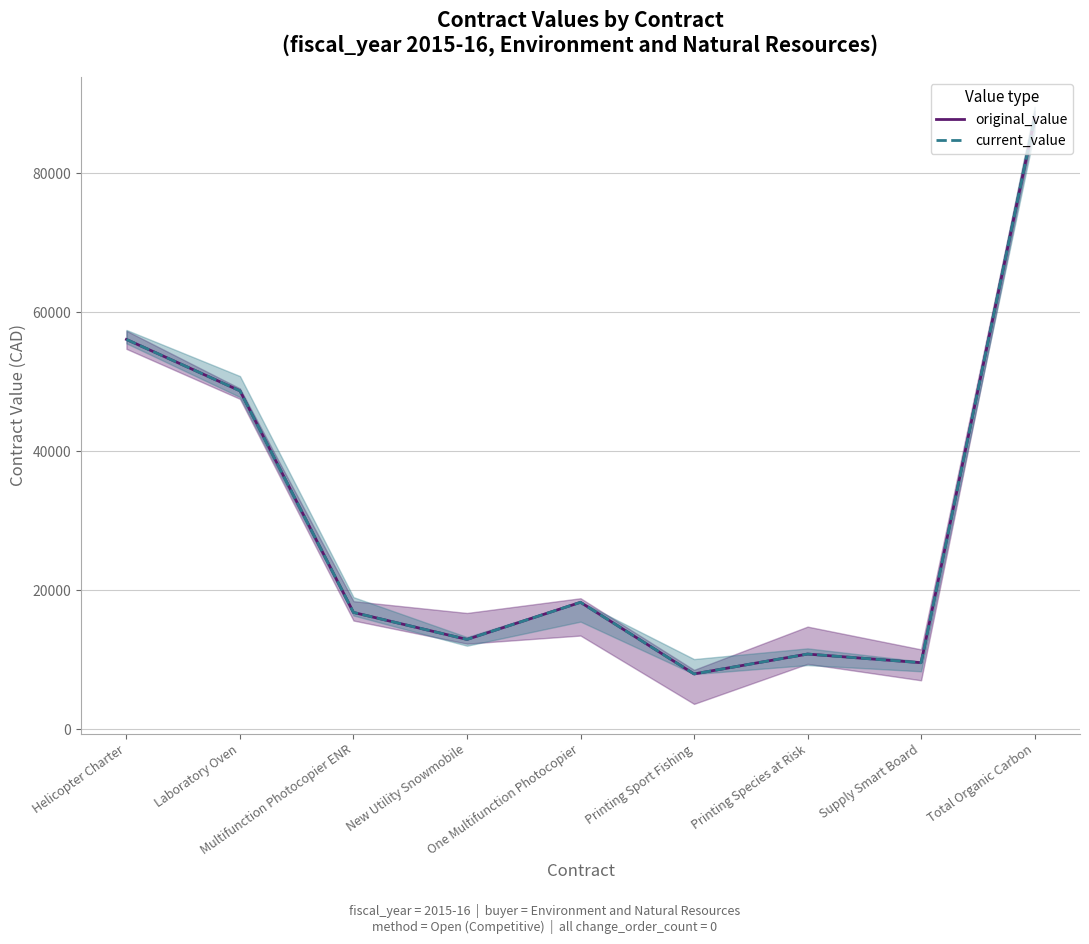

Which category has the highest value in the current_value series?

Total Organic Carbon